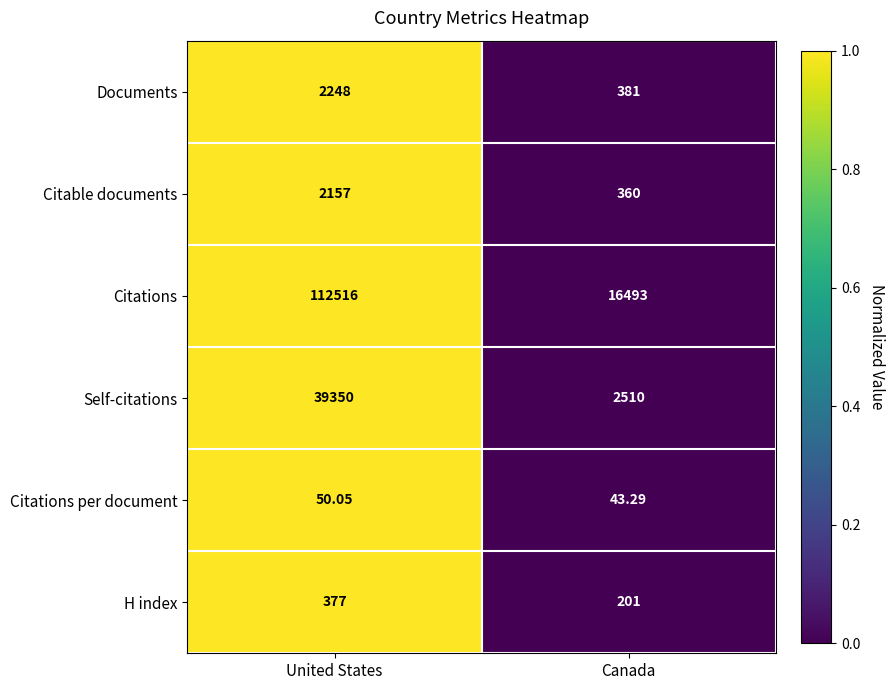

Rank the series by their maximum value, from highest to lowest.

Citations, Self-citations, Documents, Citable documents, H index, Citations per document